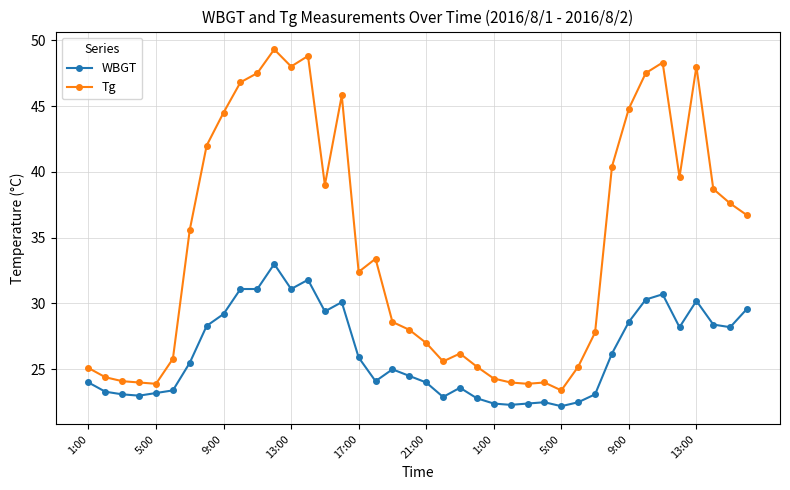

Which series has the widest spread of values?

Tg